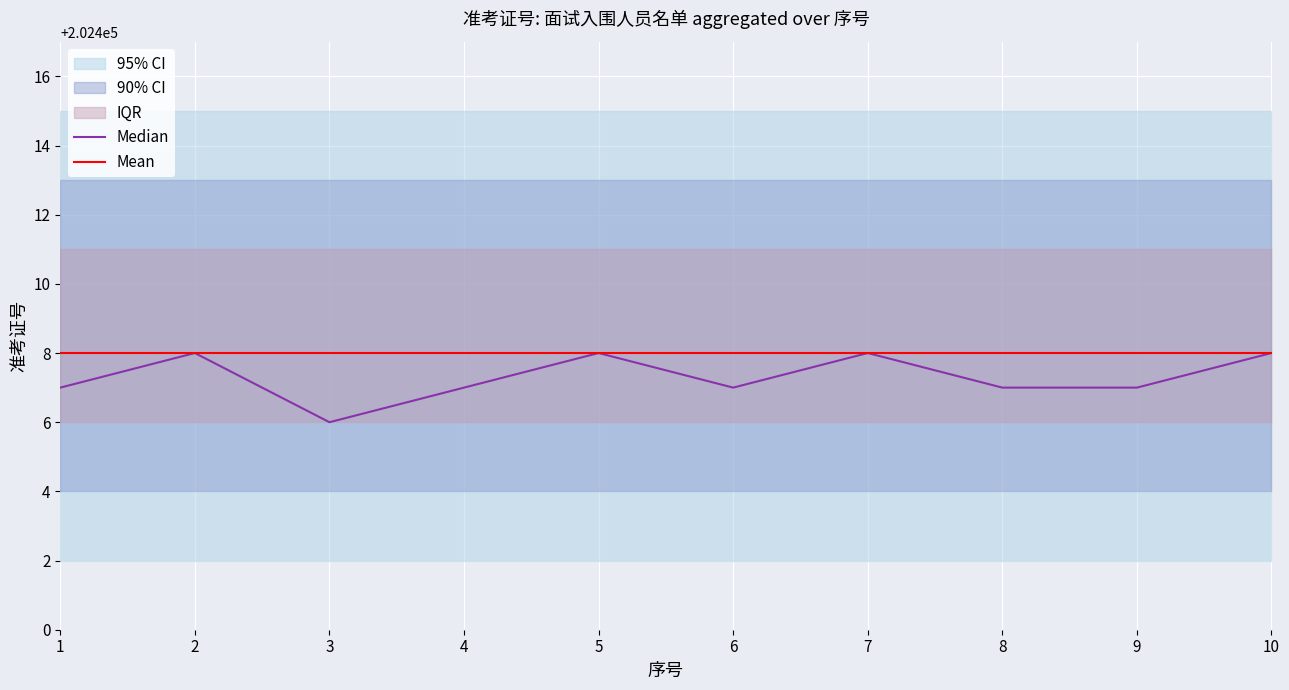

True or false: Mean has a value of 202408 at 4.

True